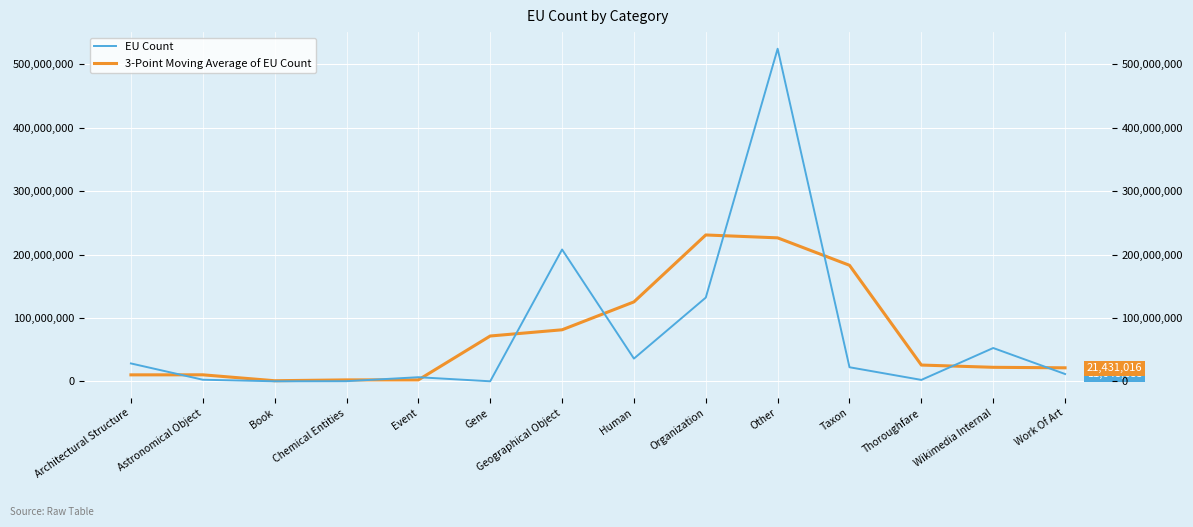

Rank the categories by EU Count value from highest to lowest.

Other, Geographical Object, Organization, Wikimedia Internal, Human, Architectural Structure, Taxon, Work Of Art, Event, Astronomical Object, Thoroughfare, Chemical Entities, Book, Gene